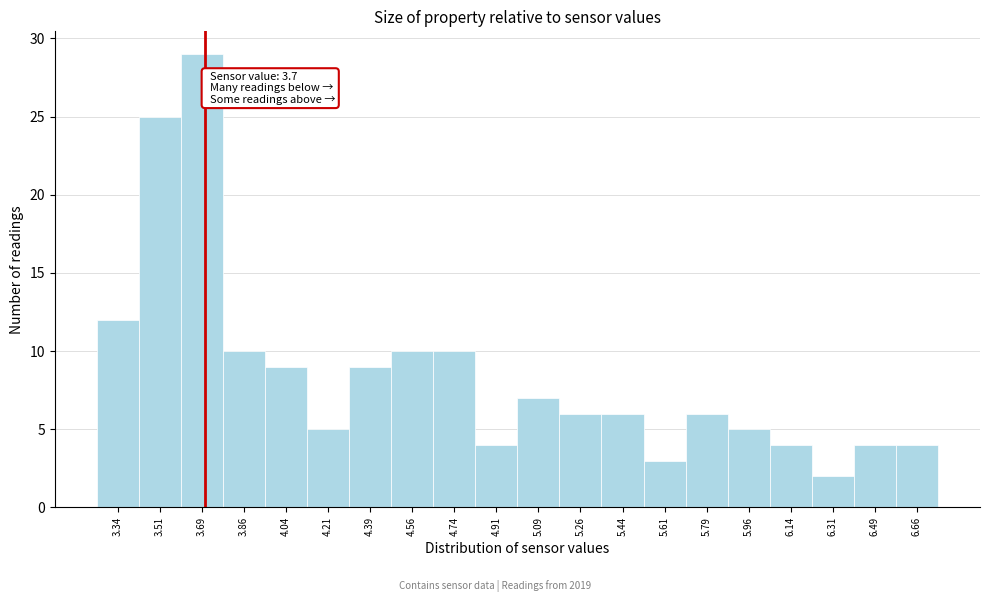

Over which range of the x-axis is the bar tallest?

3.600 to 3.775